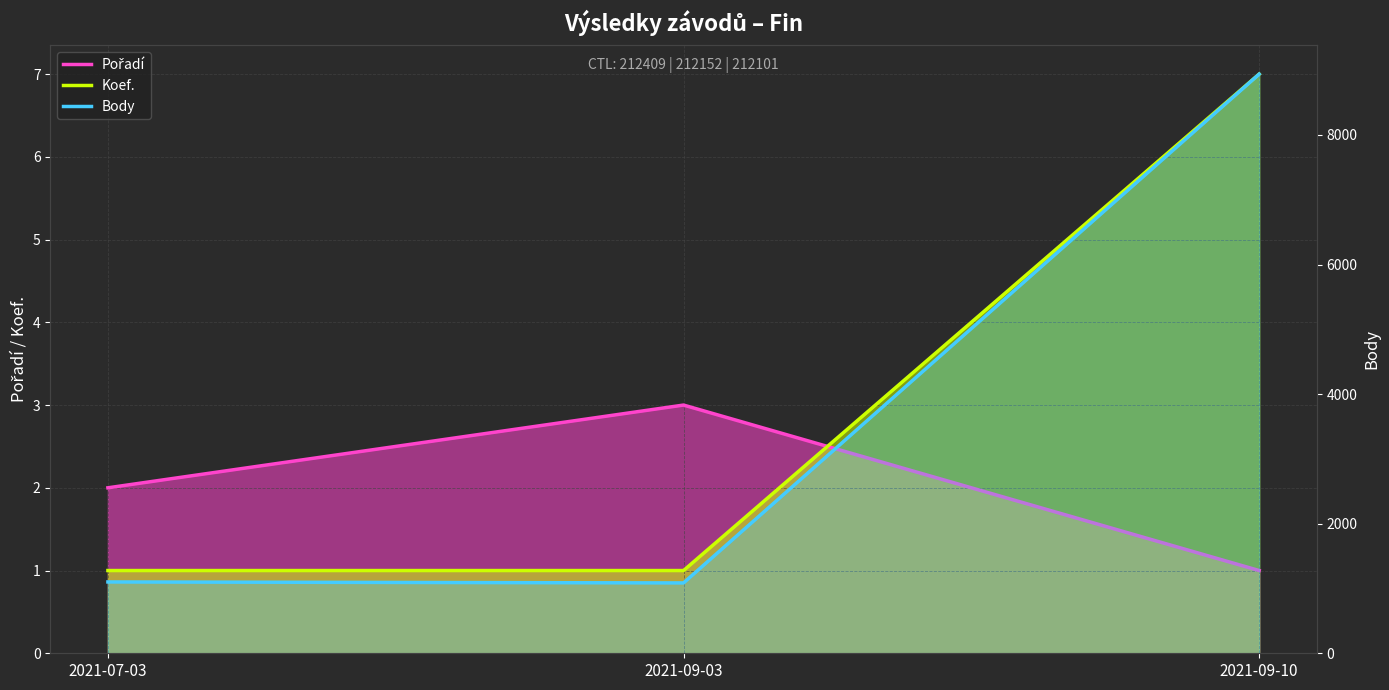

Does the chart display data point markers on the line(s)?

No